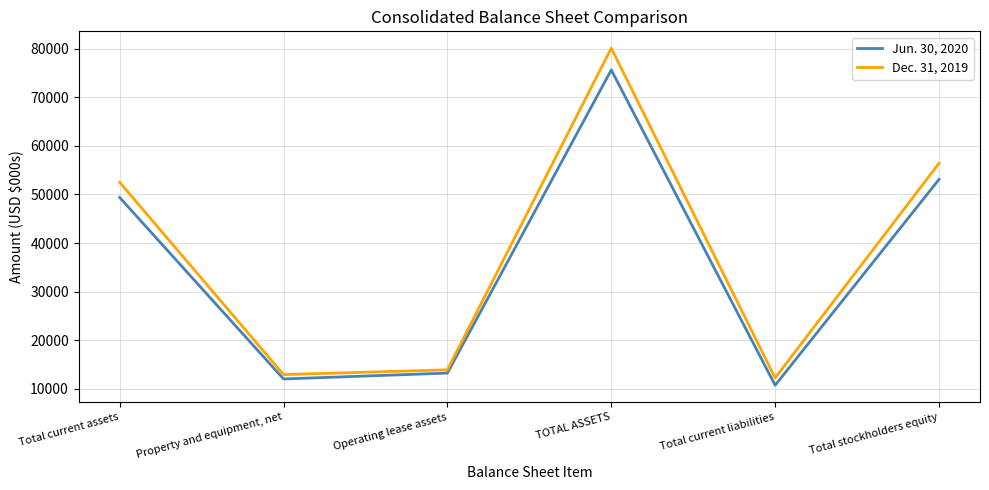

Where is Jun. 30, 2020 nearest to the value 43175?

Total current assets